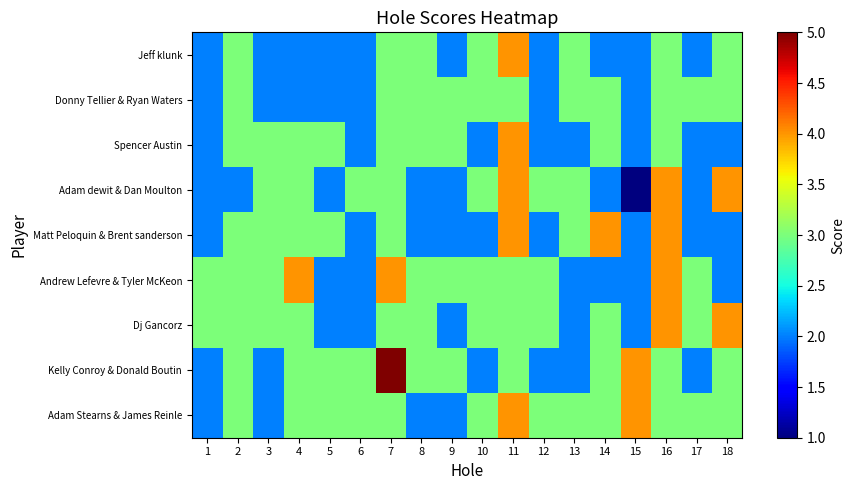

At how many categories does at least one series exceed 4?

1